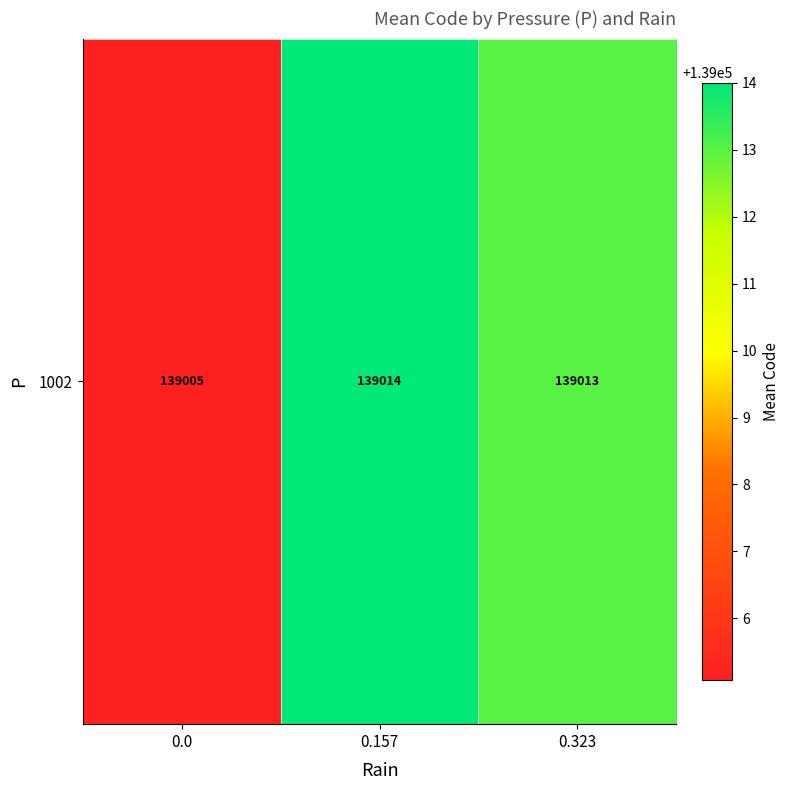

List the labels in order of value, largest first.

0.157, 0.323, 0.0